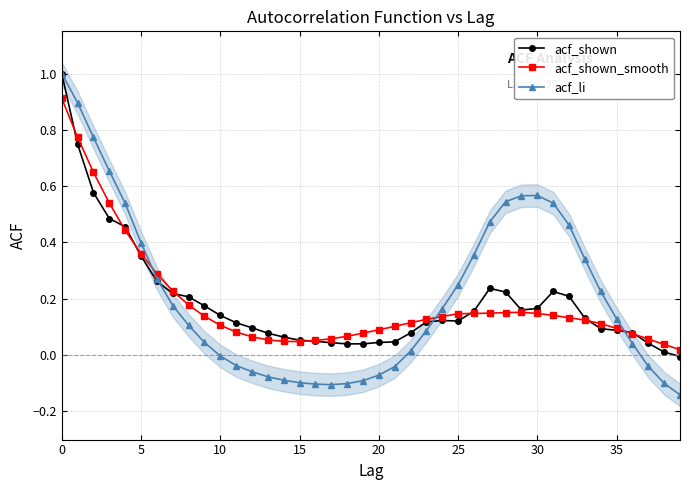

How many lines are shown in the chart?

3